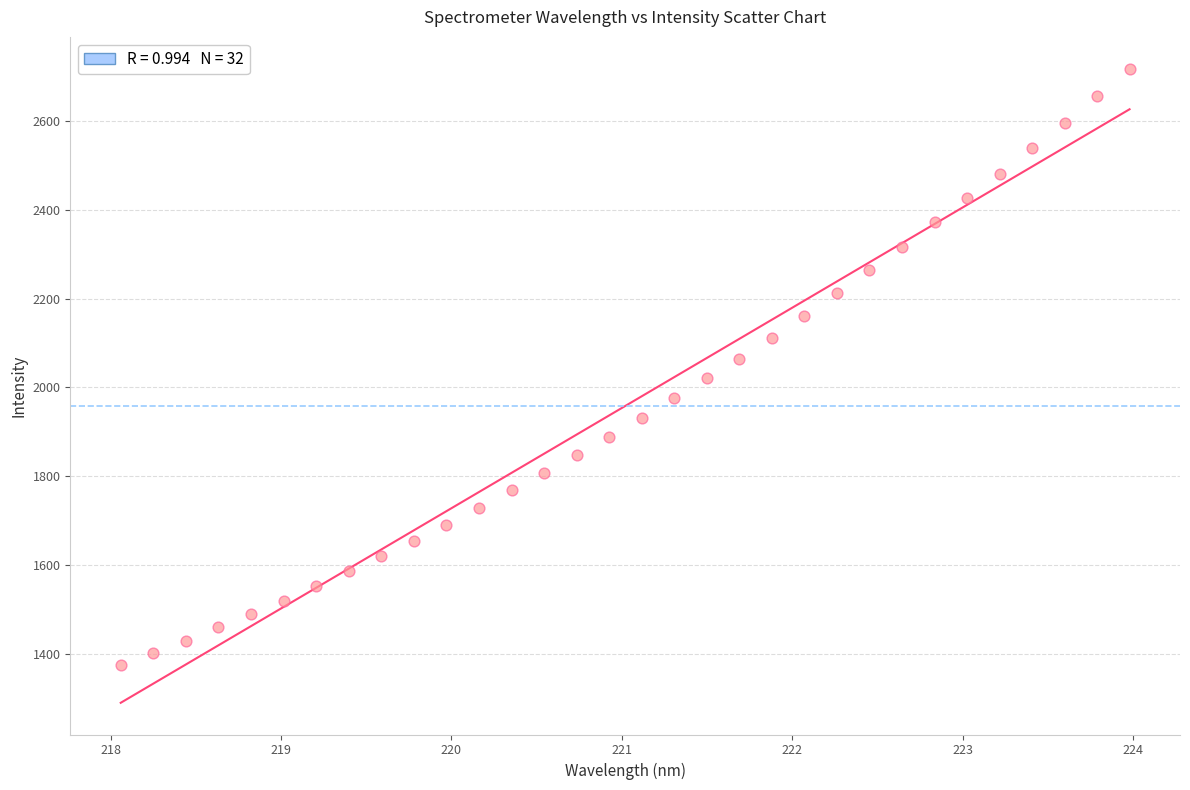

What is the range of X values (max minus min)?

5.9